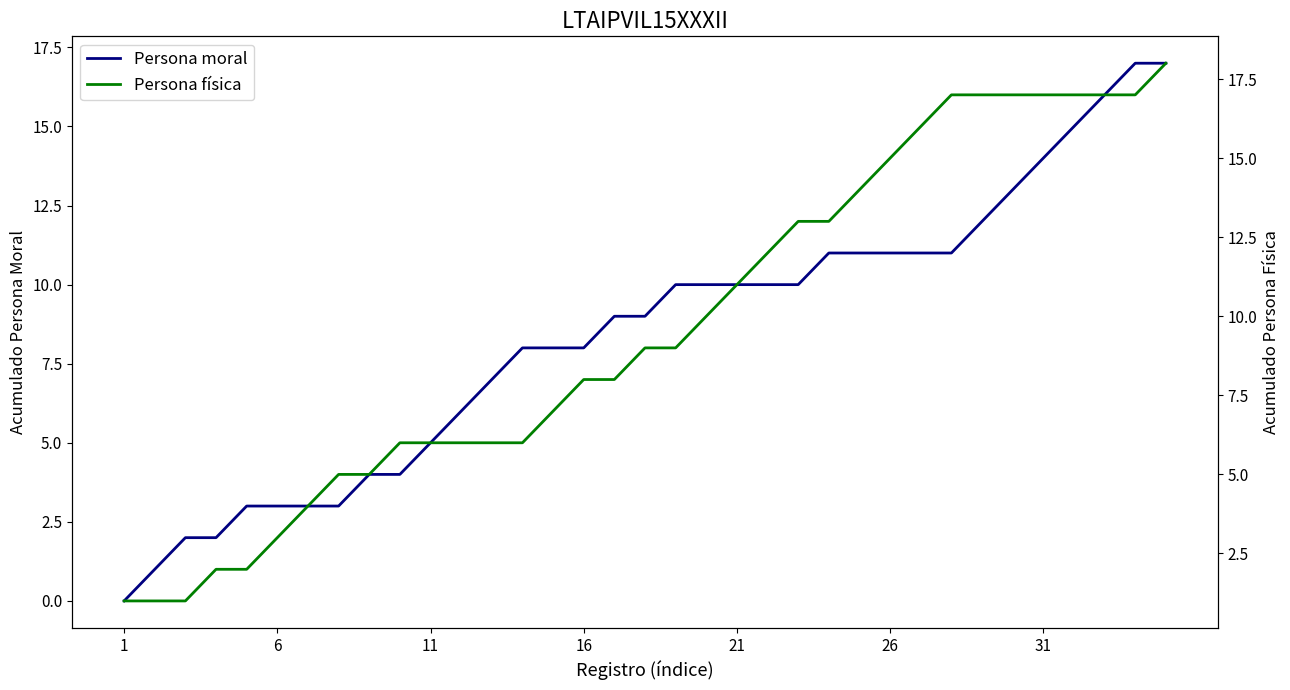

True or false: Persona física and Persona moral intersect in this chart.

False